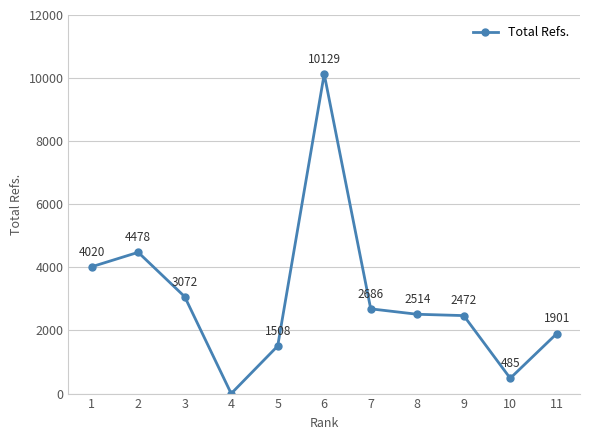

Is this an area chart (filled region under the line)?

No